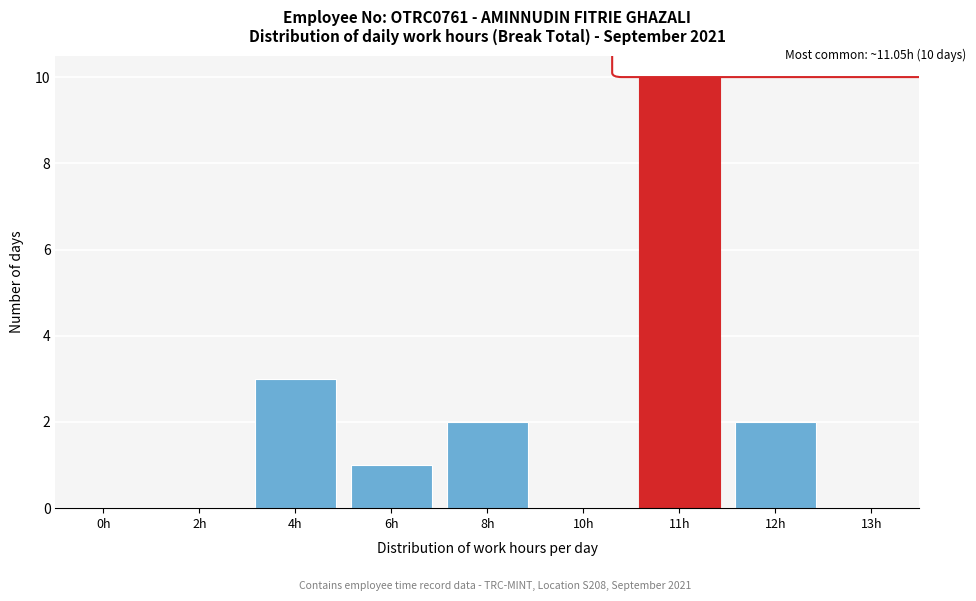

Reading left to right, list all the values displayed in this chart.

0h=0	2h=0	4h=3	6h=1	8h=2	10h=0	11h=10	12h=2	13h=0